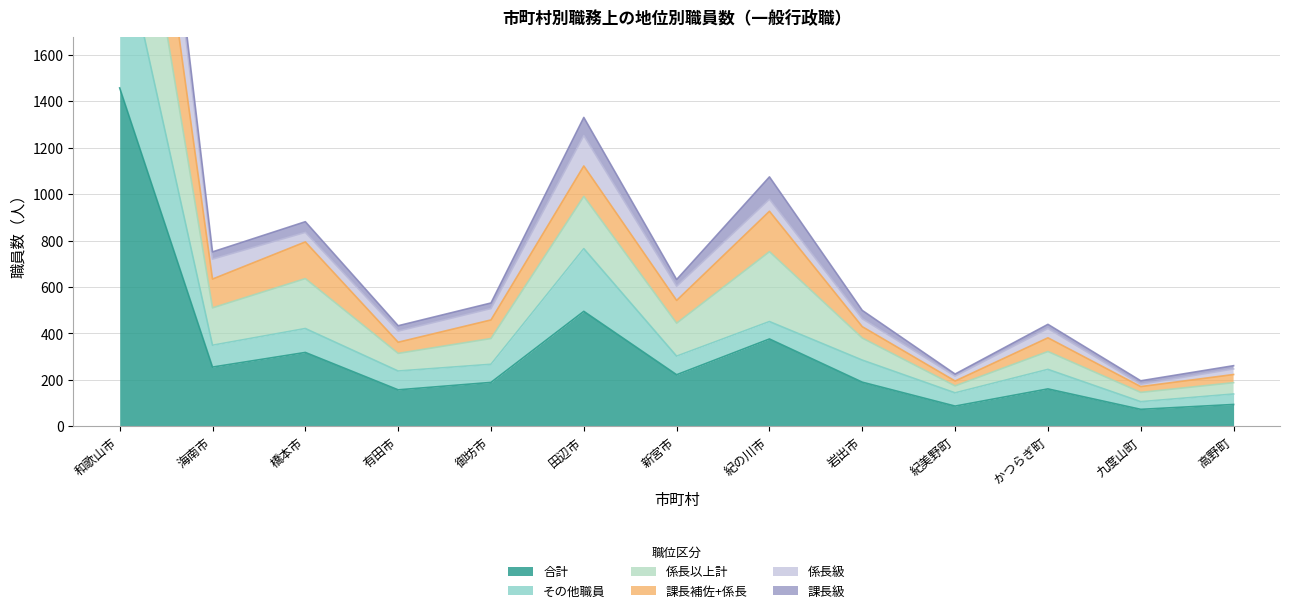

Where is 合計 nearest to the value 765?

田辺市